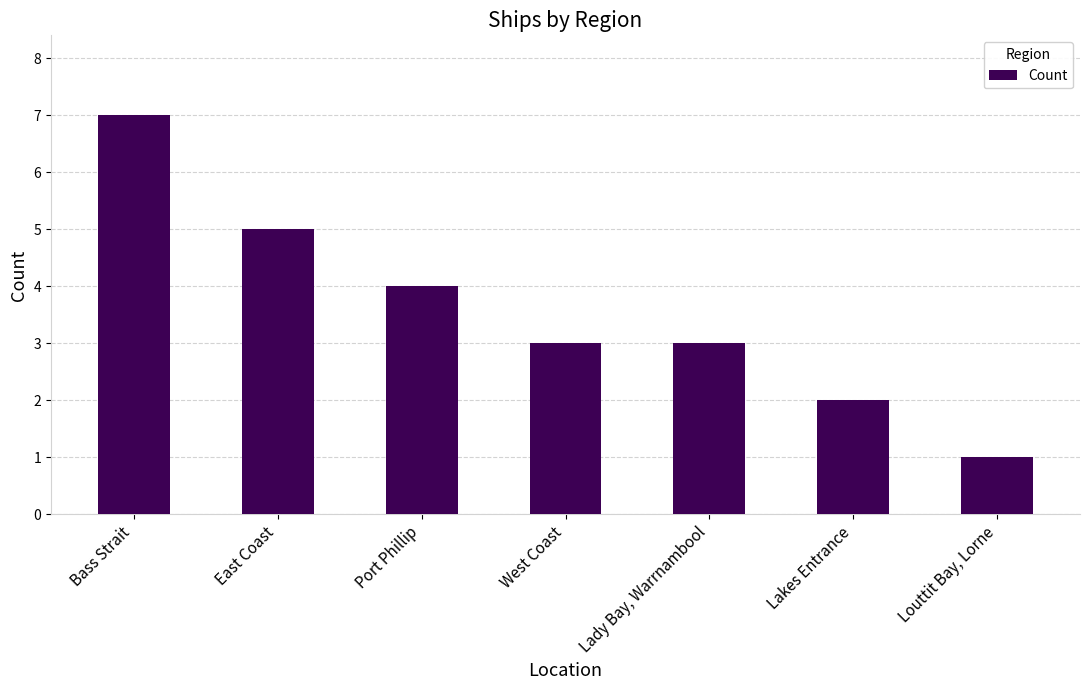

Count the number of data series in this chart.

1